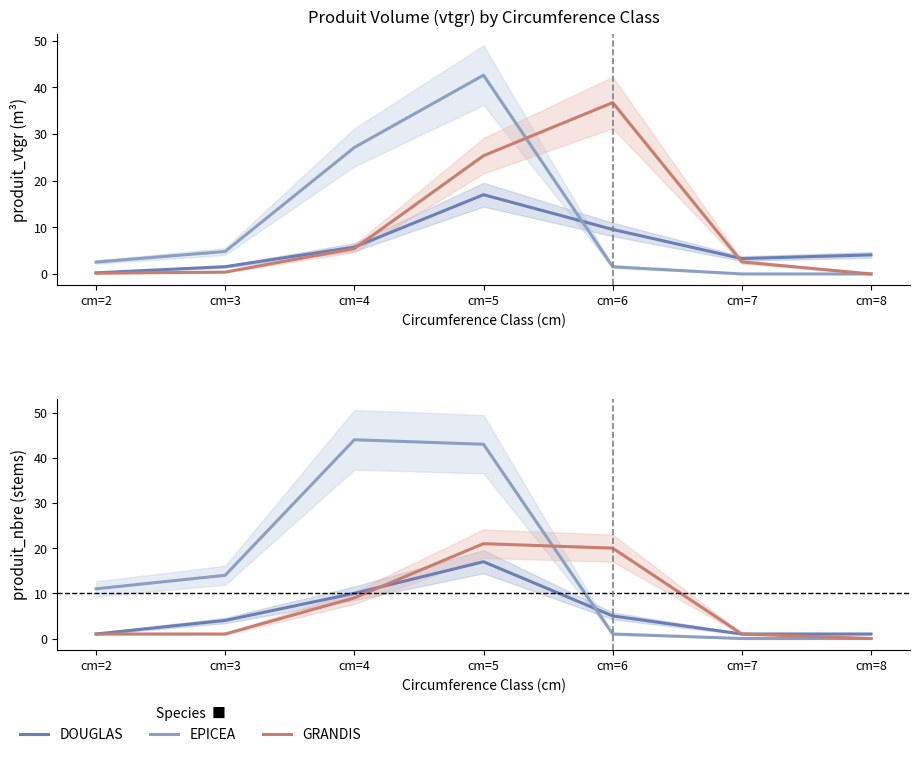

How many interior local peaks does the GRANDIS series have?

1